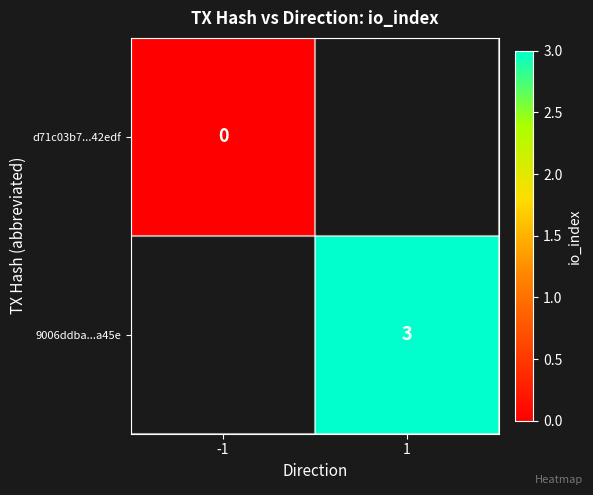

Is it true that 9006ddba...a45e equals 3 at 1?

True